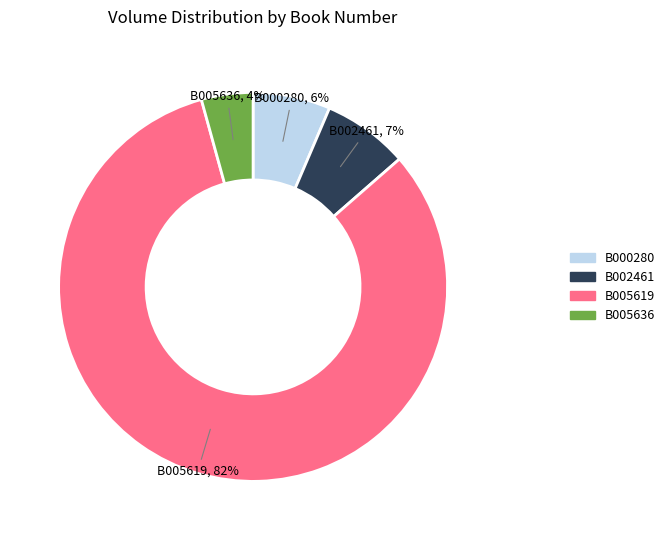

How many slices are in this pie chart?

4